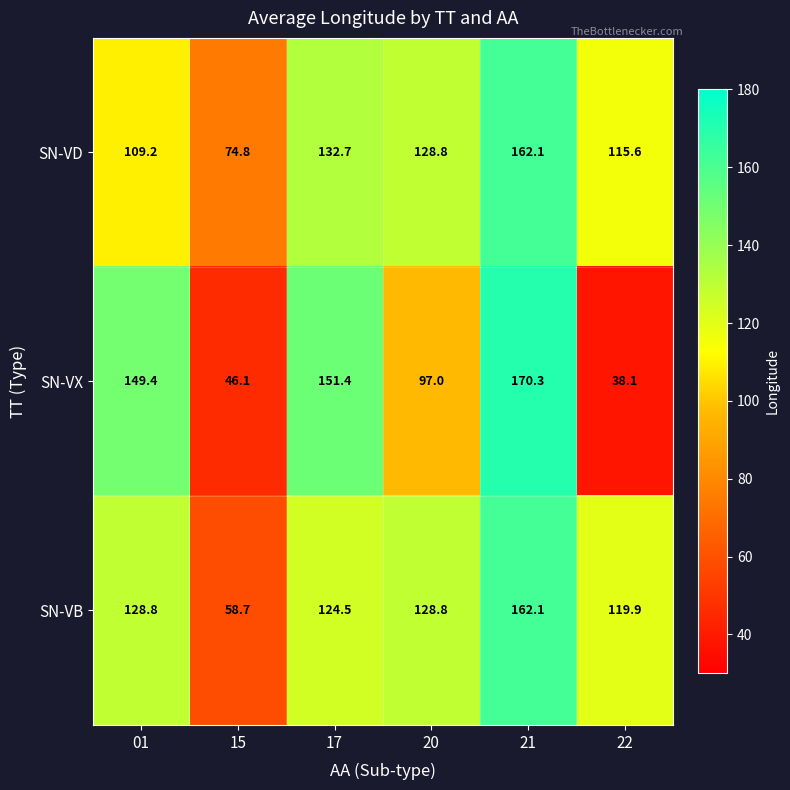

What is the sum of all SN-VD values?

723.2